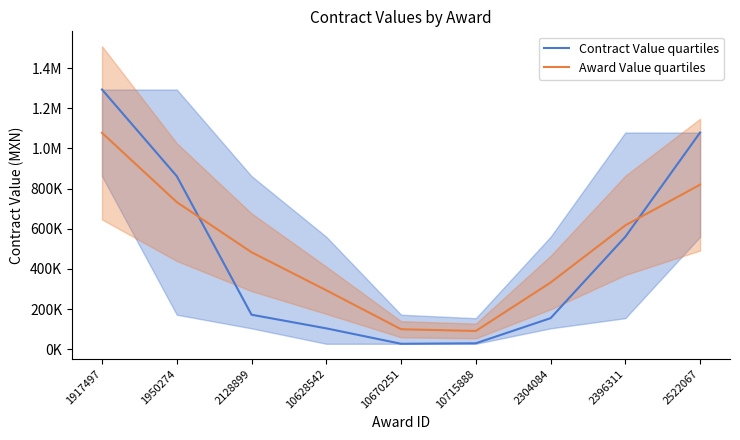

Does the chart display data point markers on the line(s)?

No